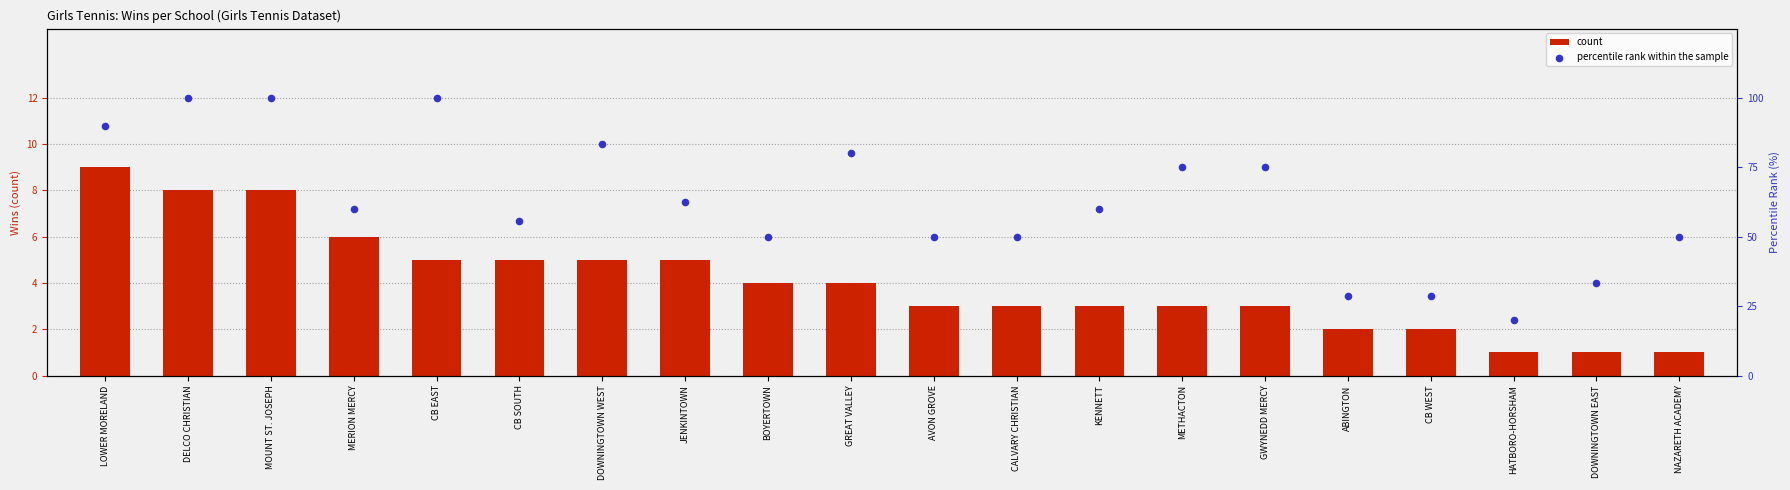

Which series has the largest Y range (max minus min)?

percentile rank within the sample